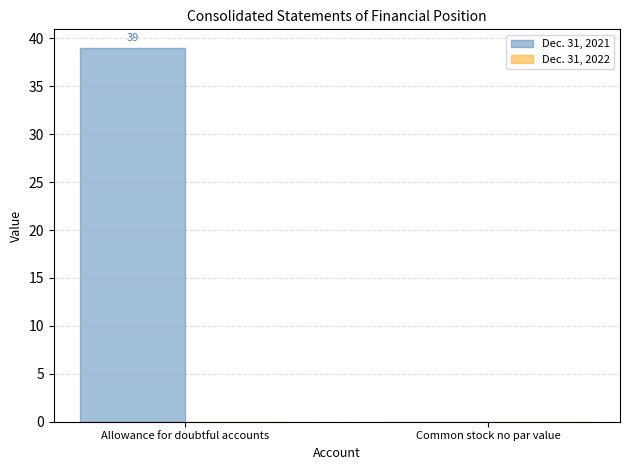

Reading left to right, extract all data points from this chart.

Allowance for doubtful accounts=39	Common stock no par value=0